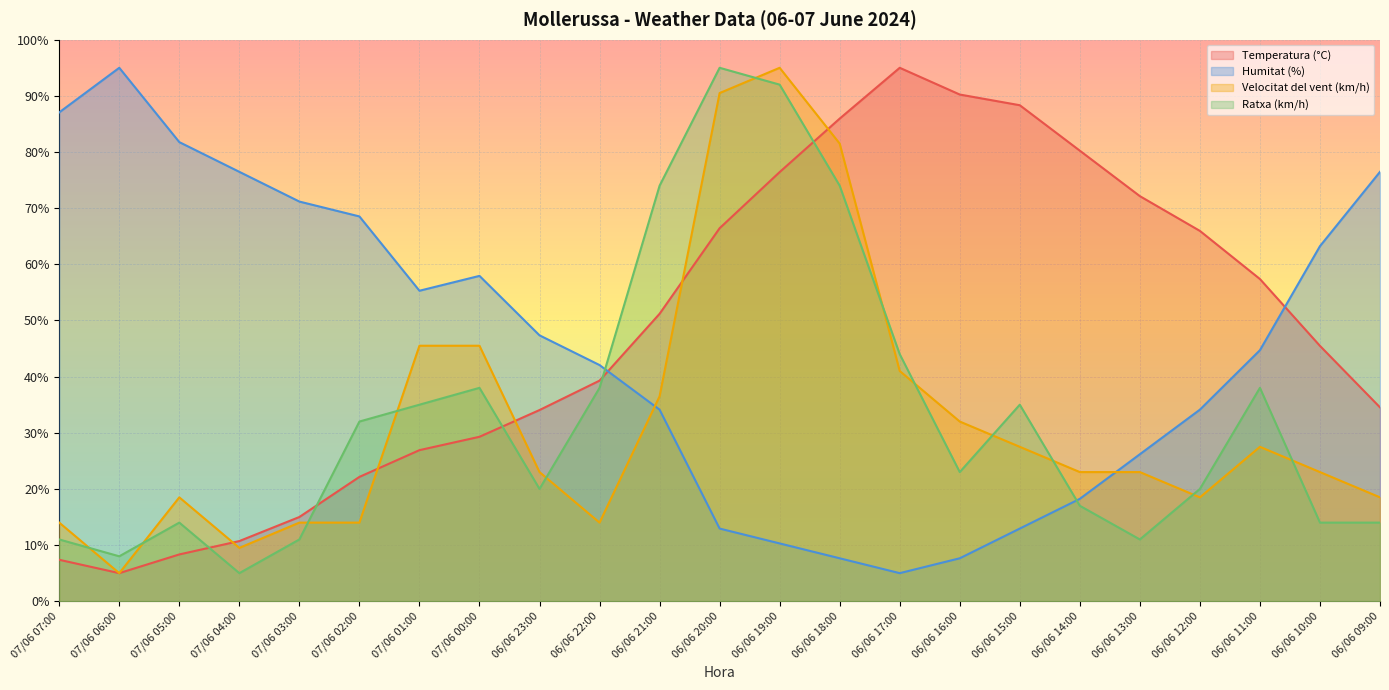

List the series in order of their peak value, lowest first.

Temperatura (°C), Velocitat del vent (km/h), Ratxa (km/h), Humitat (%)